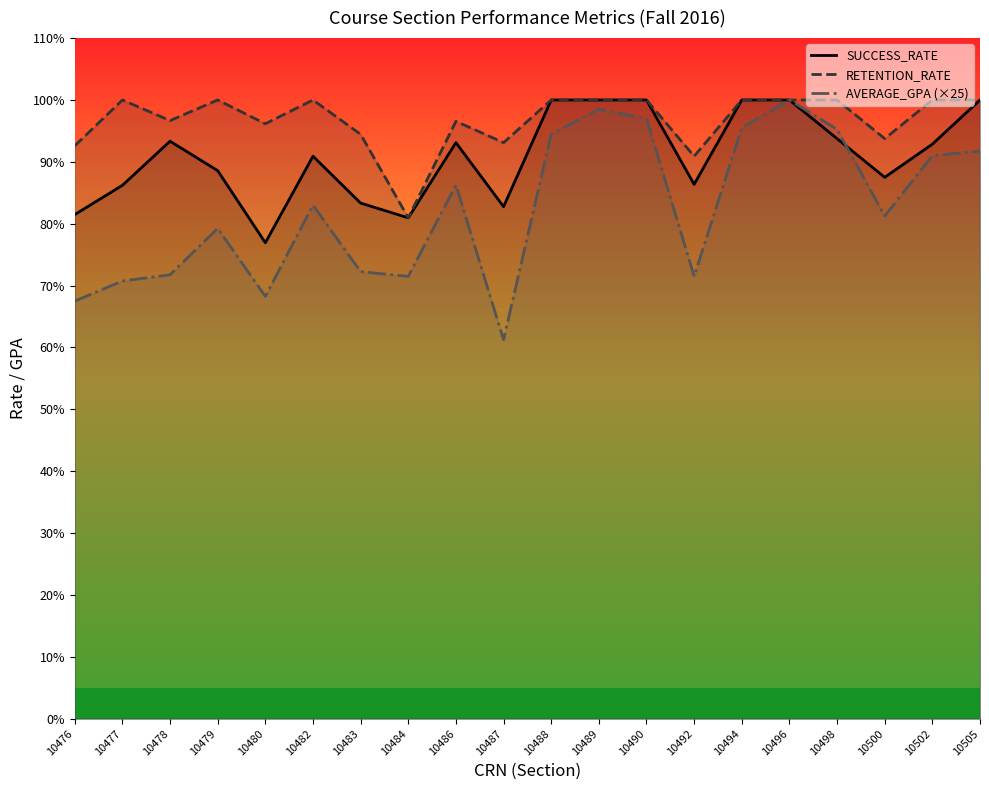

What is the spread (max minus min) of values at 10477?

29.2